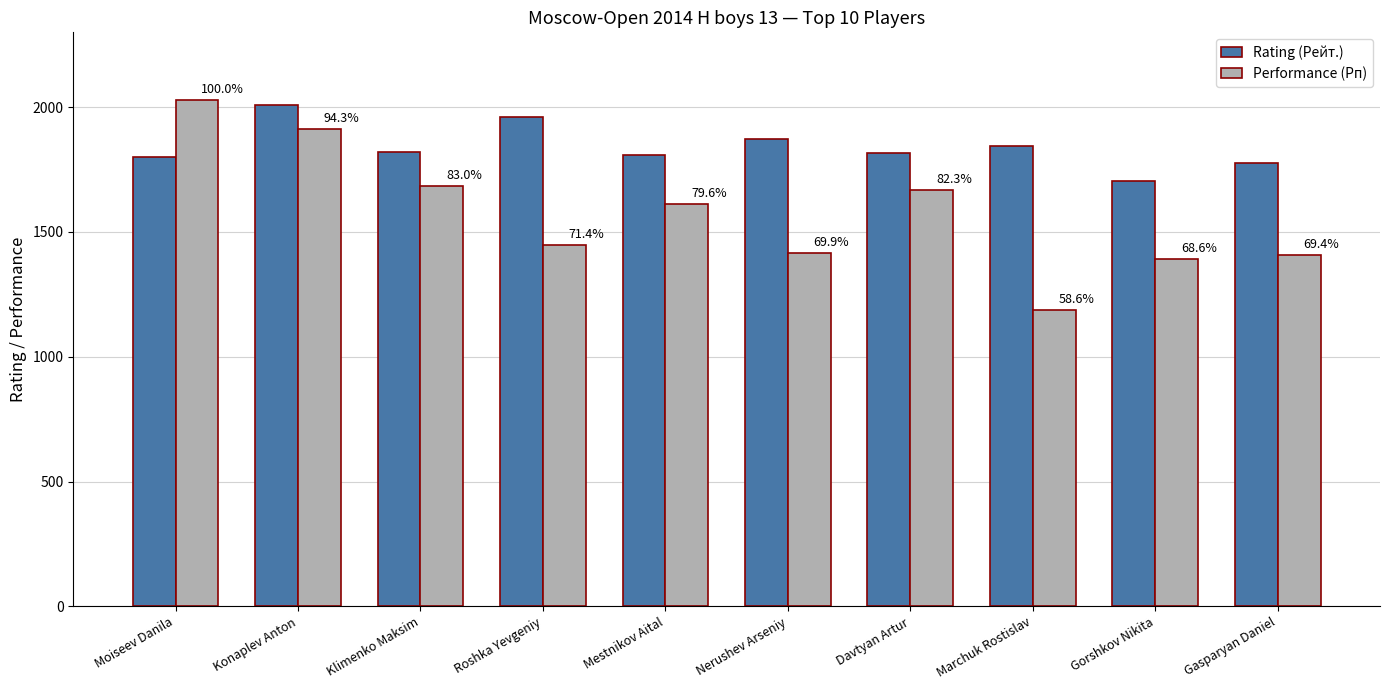

Where does the Performance (Рп) series first go above 1613?

Moiseev Danila